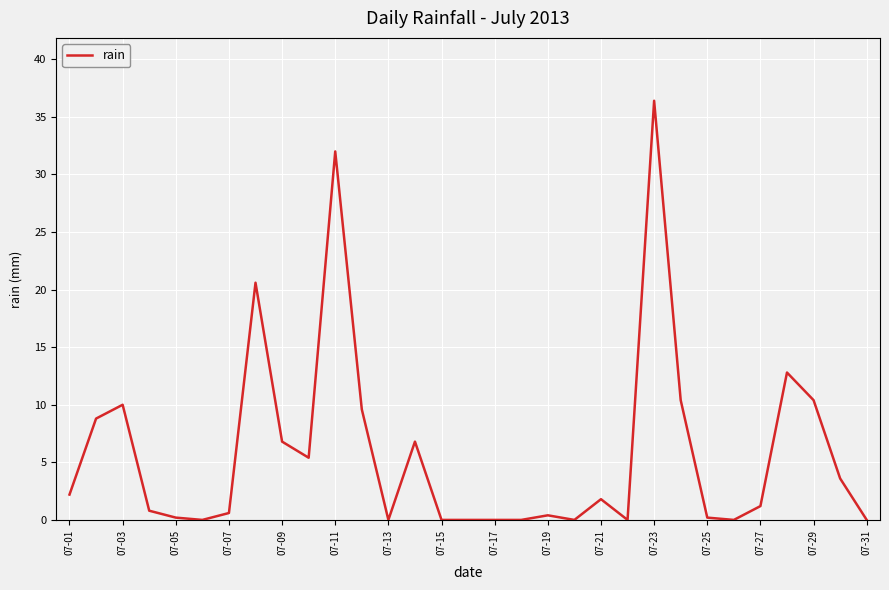

What is the difference between the maximum and minimum values?

36.4